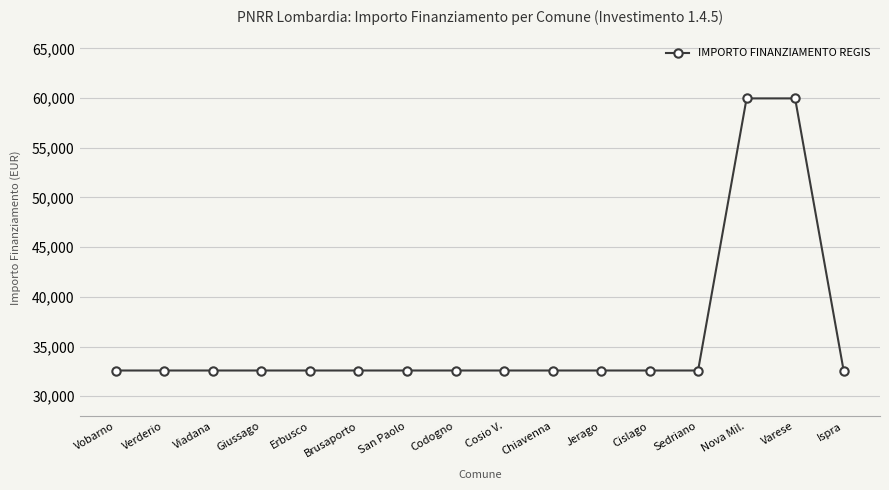

What is the minimum value shown in the chart?

32589